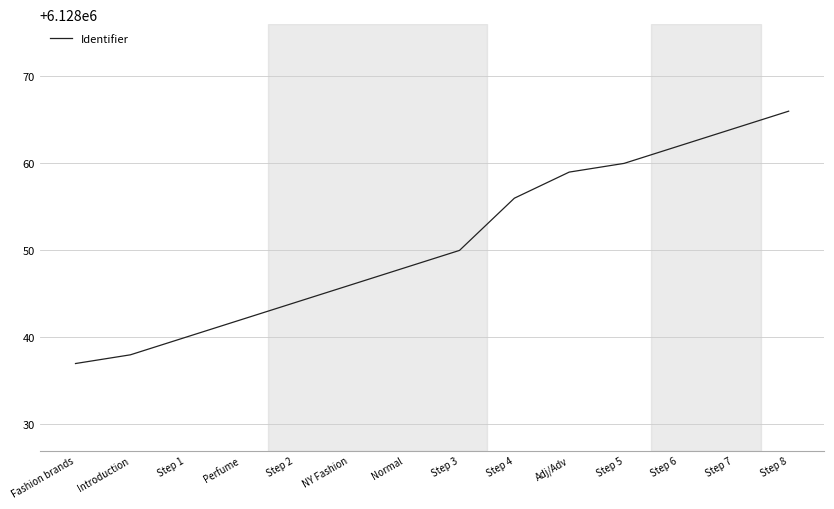

Rank the categories by value from highest to lowest.

Step 8, Step 7, Step 6, Step 5, Adj/Adv, Step 4, Step 3, Normal, NY Fashion, Step 2, Perfume, Step 1, Introduction, Fashion brands